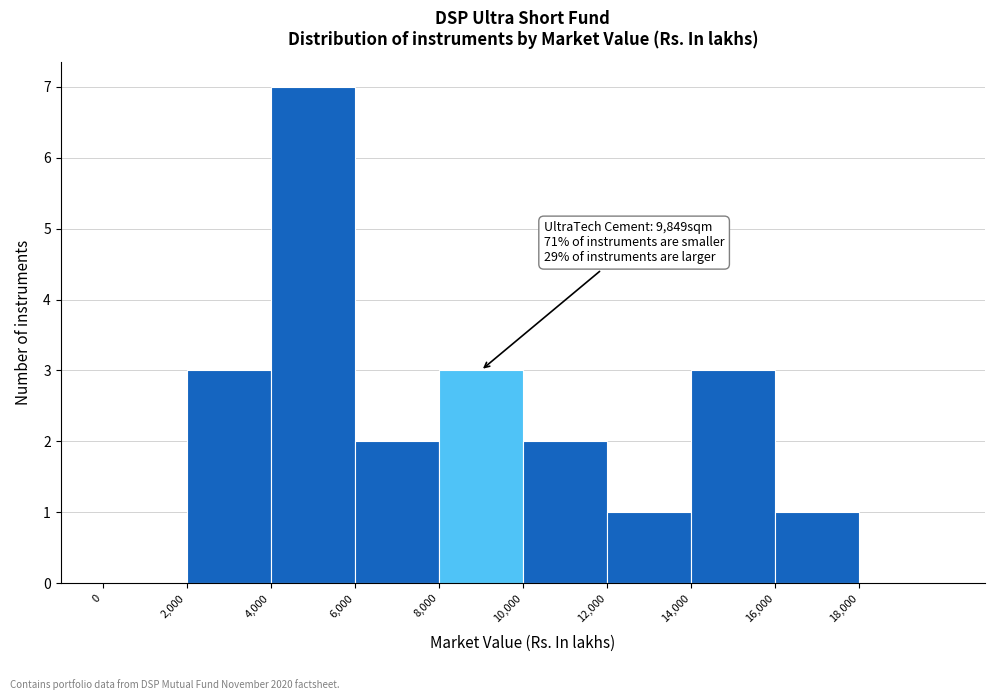

Which range on the x-axis has the tallest bar?

4000 to 6000